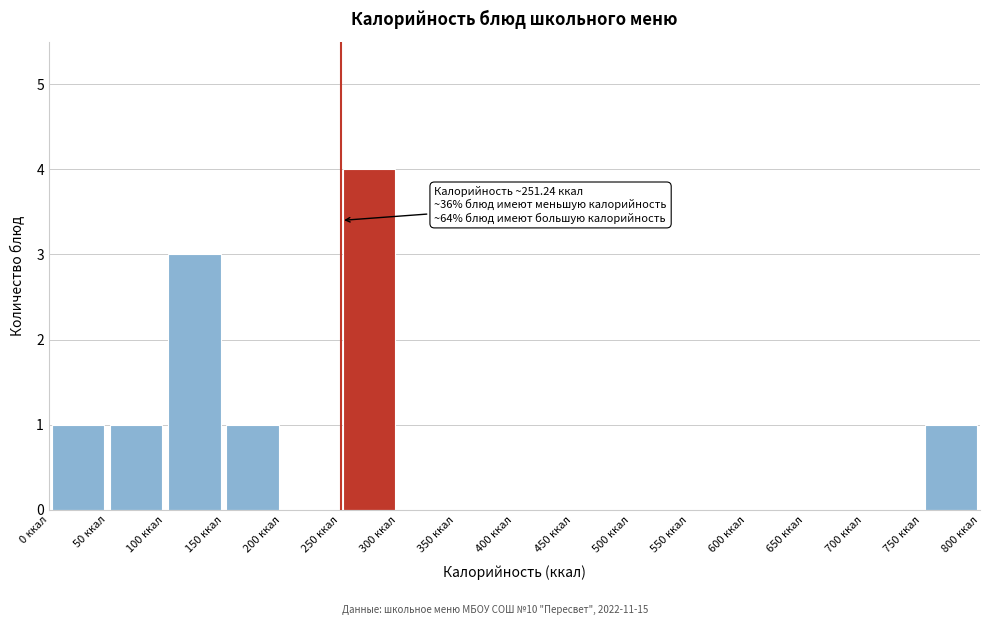

Which range on the x-axis has the tallest bar?

250 to 300